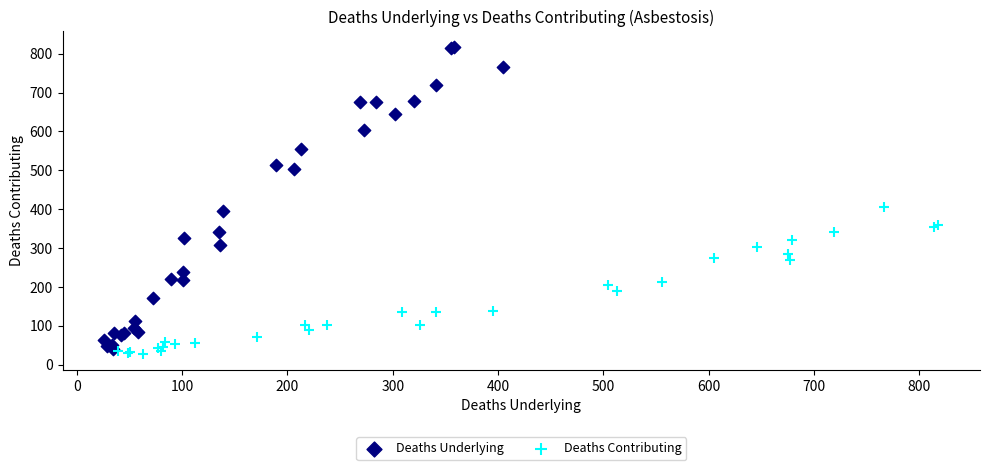

Which series has the largest Y range (max minus min)?

Deaths Underlying